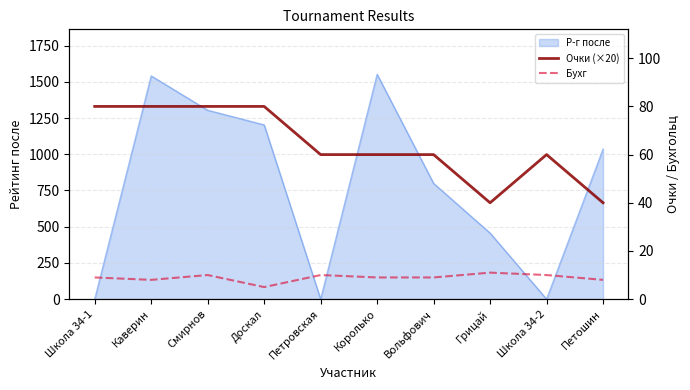

What is the sum of all Бухг values?

89